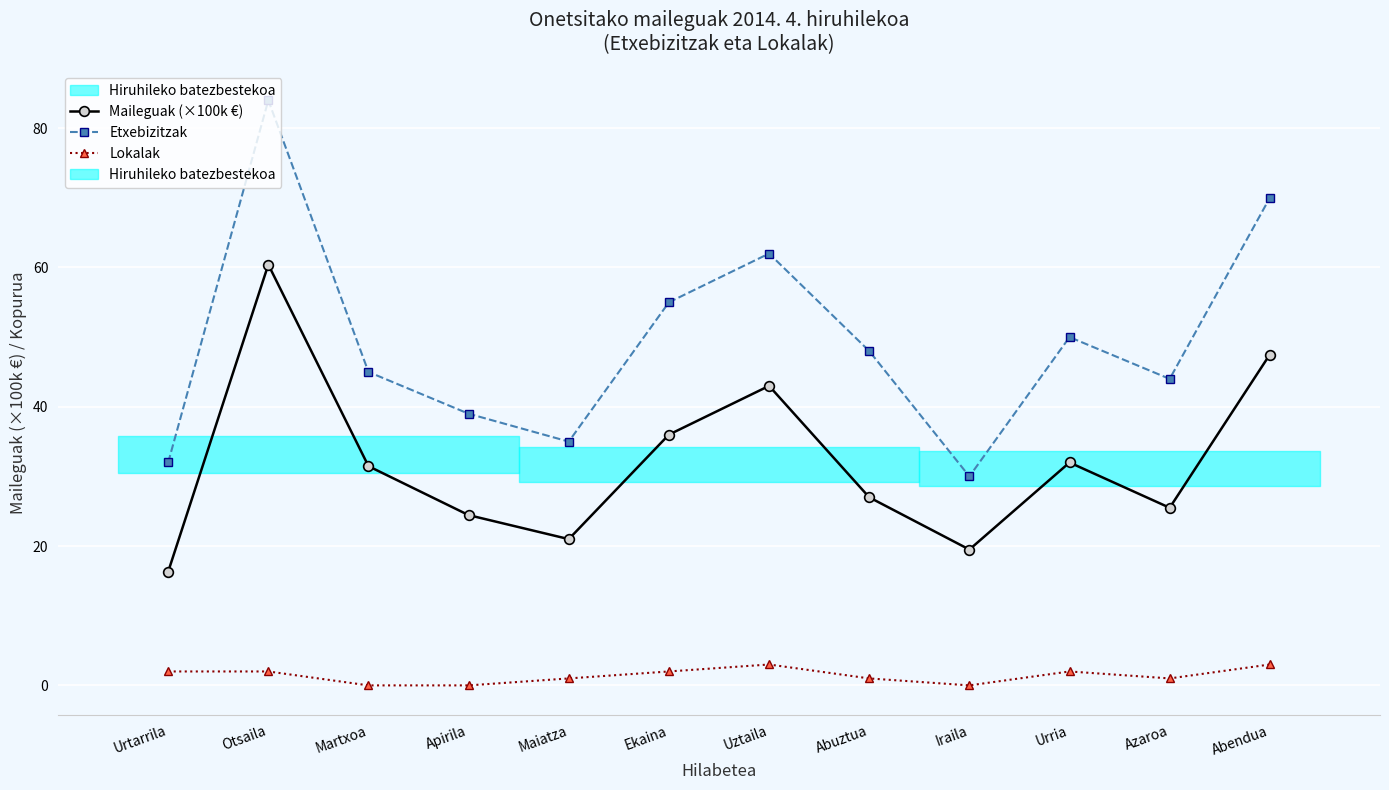

Is it true that Lokalak equals 1.5 at Azaroa?

False